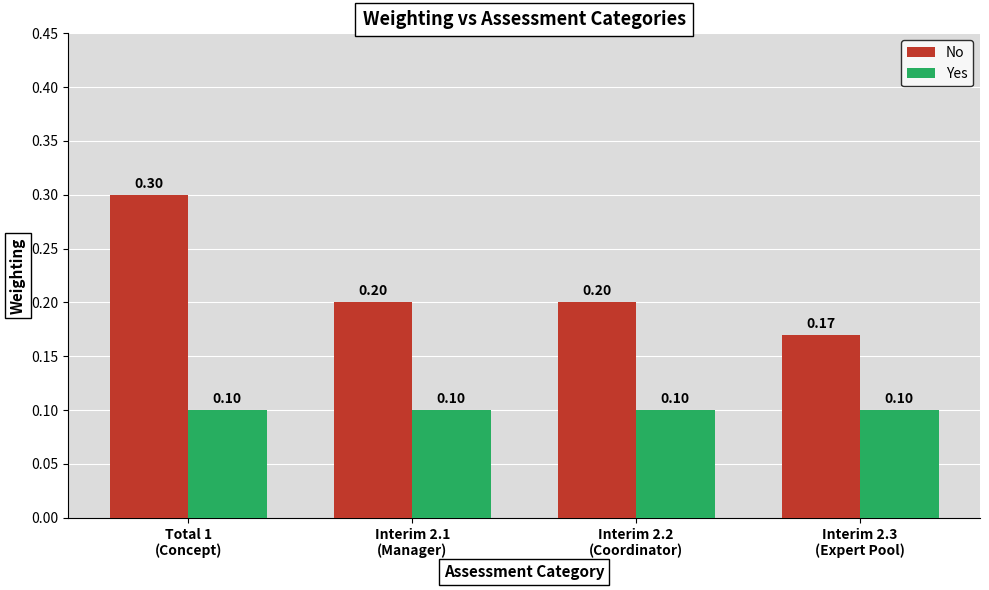

What are all the series names shown in the legend?

No, Yes